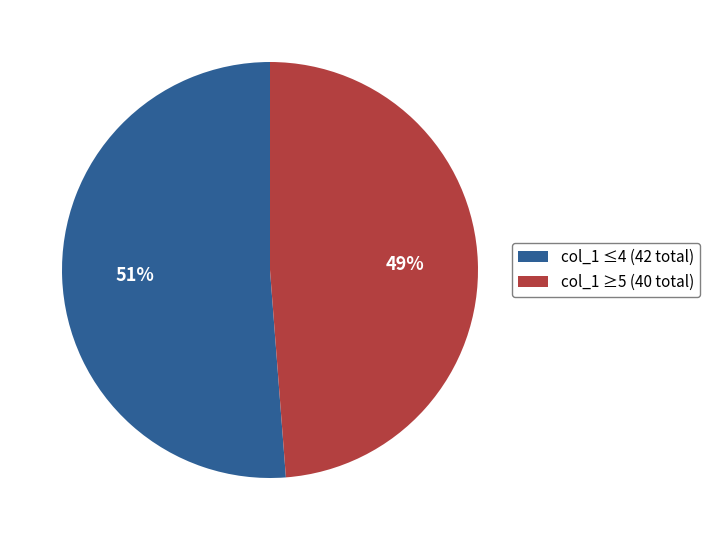

Between col_1 ≥5 (40 total) and col_1 ≤4 (42 total), which is larger?

col_1 ≤4 (42 total)